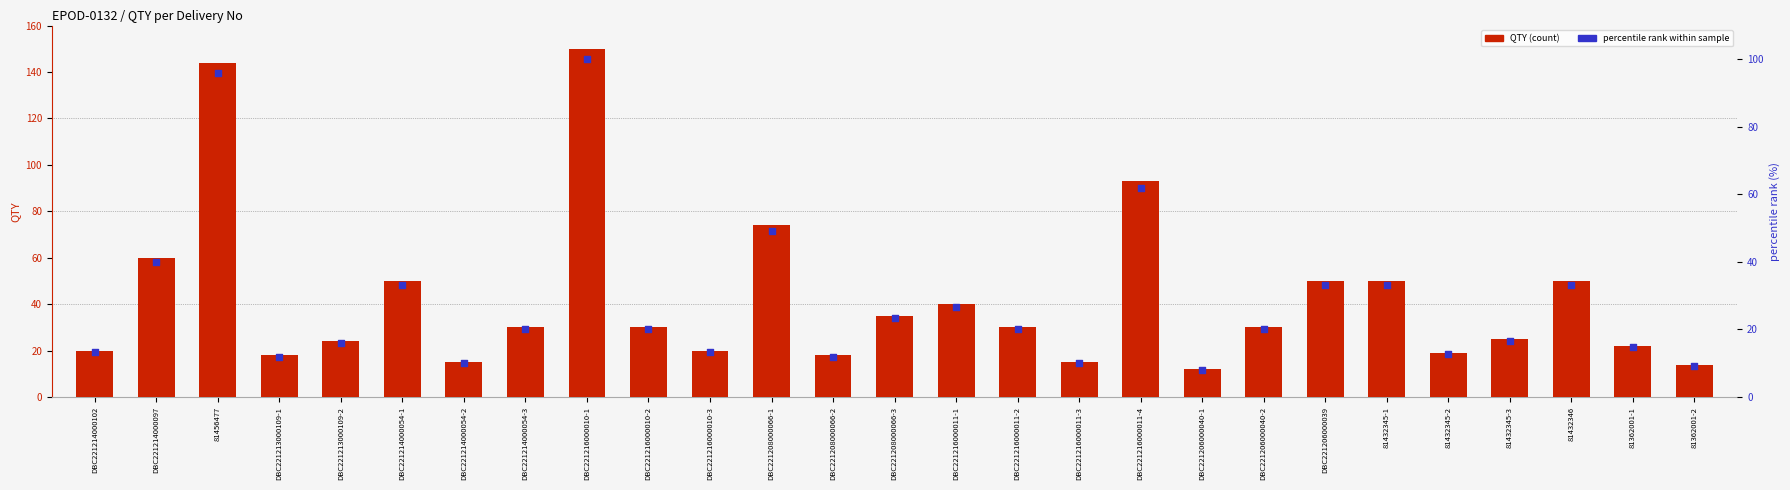

At which category is the sum across all series the highest?

DBC221216000010-1